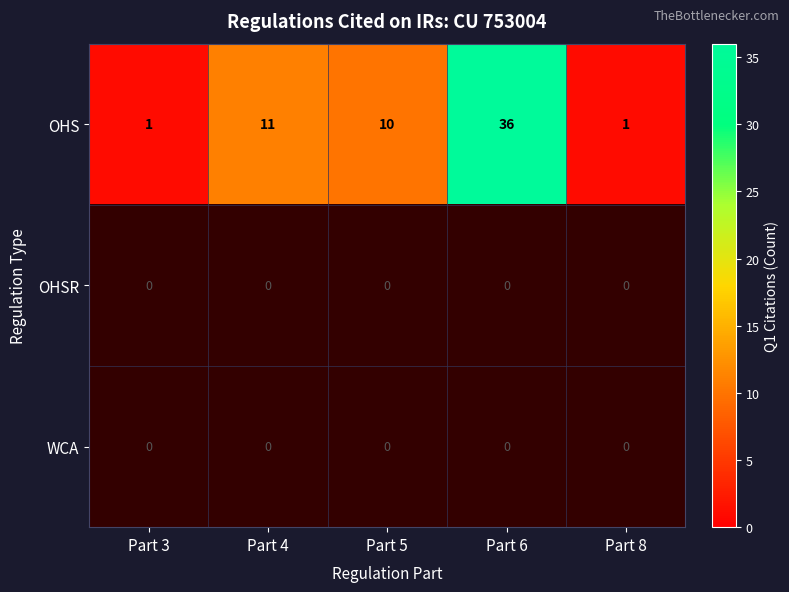

At which label does OHS reach its peak?

Part 6